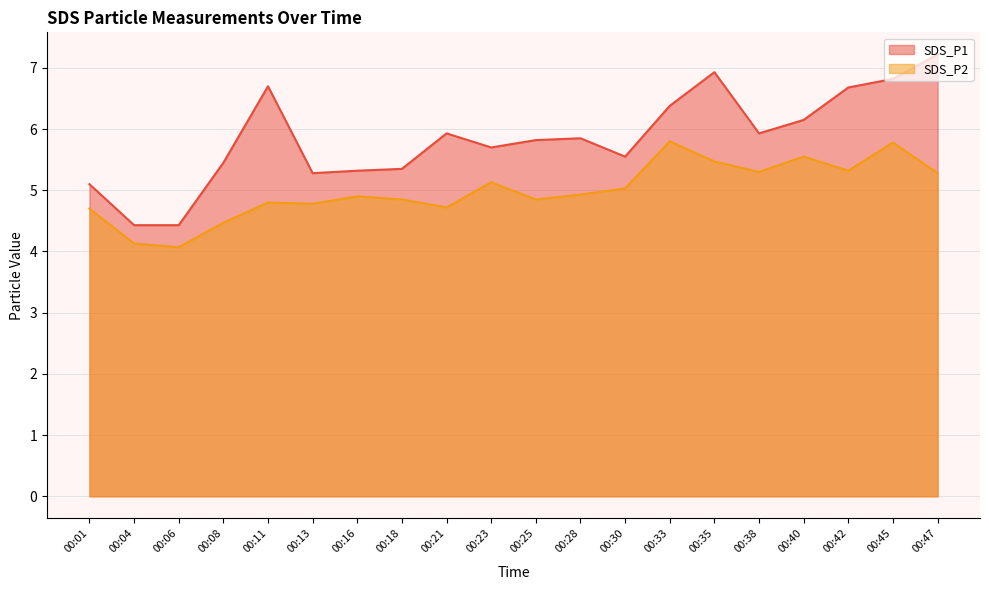

At which label is SDS_P2 closest to 4?

00:06